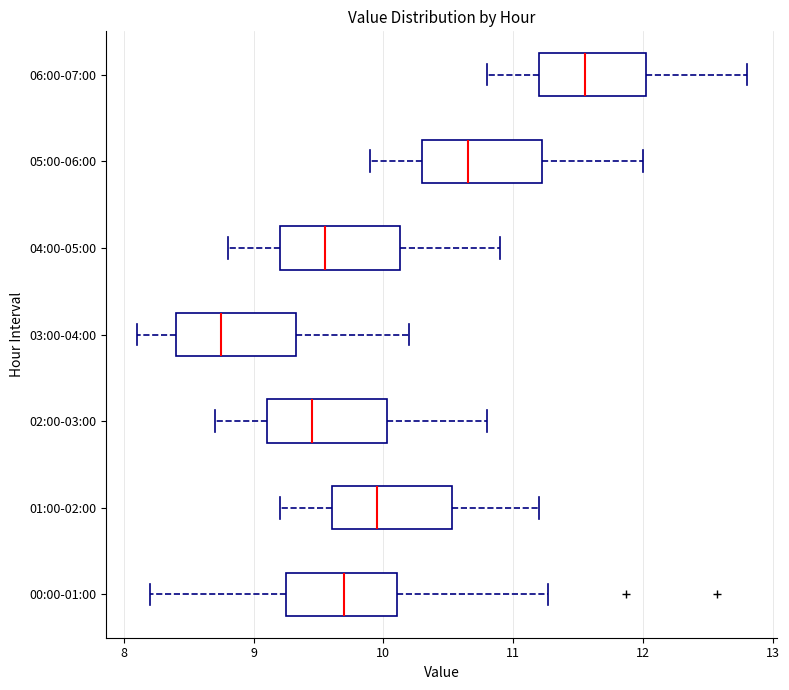

Reading bottom to top, read every box against the x-axis: the position of its median line, the range the box covers, and the ends of its whiskers. The values are not printed on the chart, so give them approximately, as read against the axis.

00:00-01:00: median 9.7, box 9.3 to 10.1, whiskers 8.2 to 11.3
01:00-02:00: median 10.0, box 9.6 to 10.5, whiskers 9.2 to 11.2
02:00-03:00: median 9.5, box 9.1 to 10.0, whiskers 8.7 to 10.8
03:00-04:00: median 8.8, box 8.4 to 9.3, whiskers 8.1 to 10.2
04:00-05:00: median 9.6, box 9.2 to 10.1, whiskers 8.8 to 10.9
05:00-06:00: median 10.7, box 10.3 to 11.2, whiskers 9.9 to 12.0
06:00-07:00: median 11.6, box 11.2 to 12.0, whiskers 10.8 to 12.8